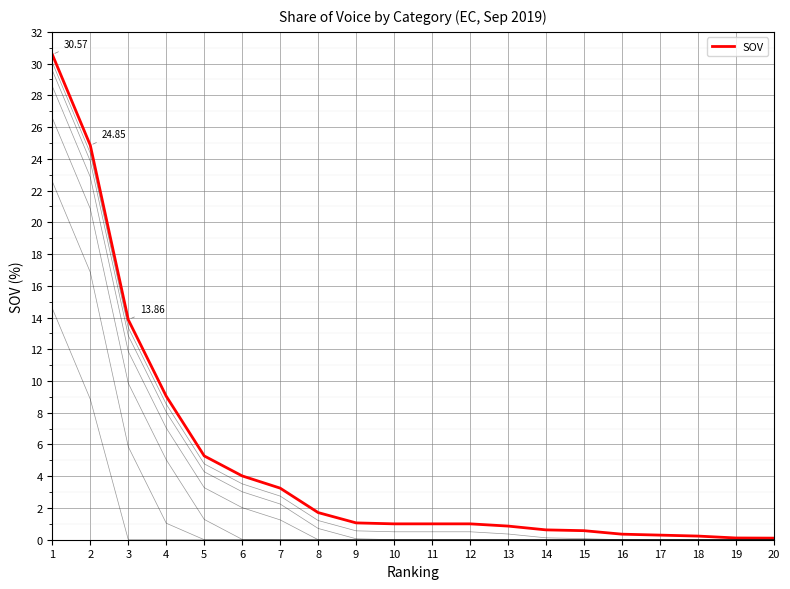

What is the value of the 9th point from the left?

1.1